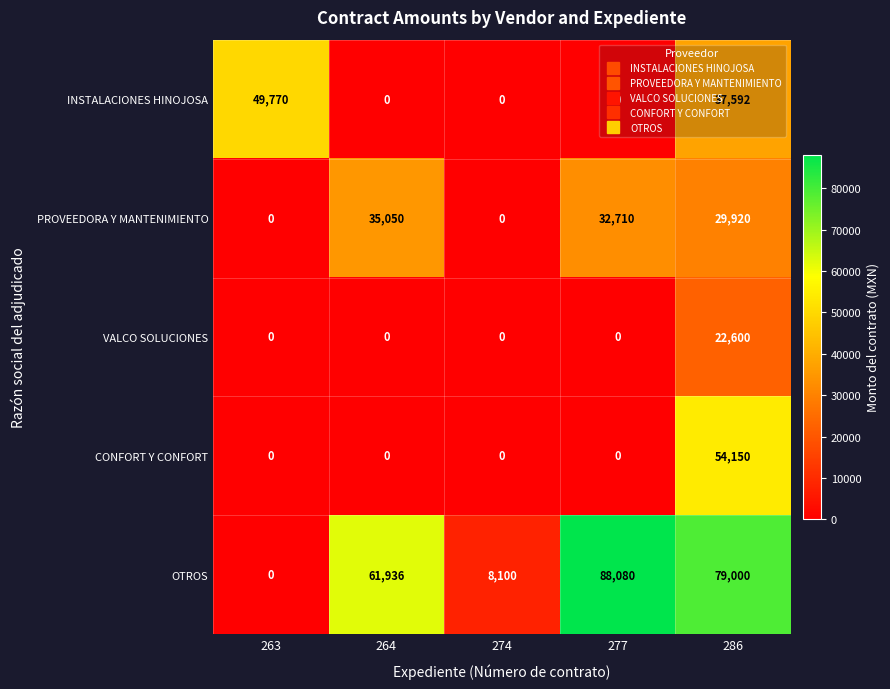

Which series has the largest range (max minus min)?

OTROS